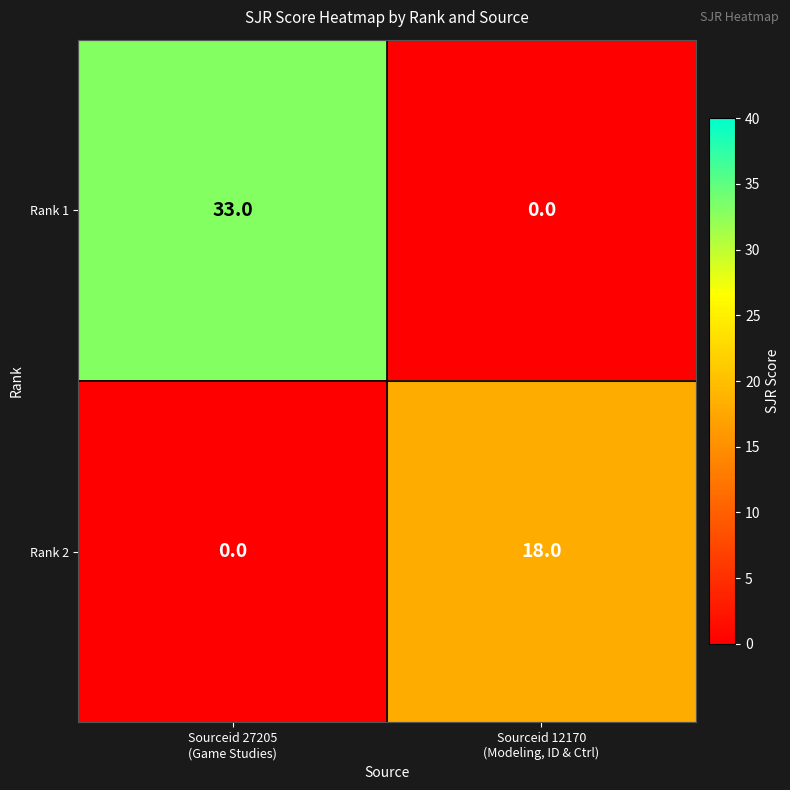

What is the average value of the Rank 2 series?

9